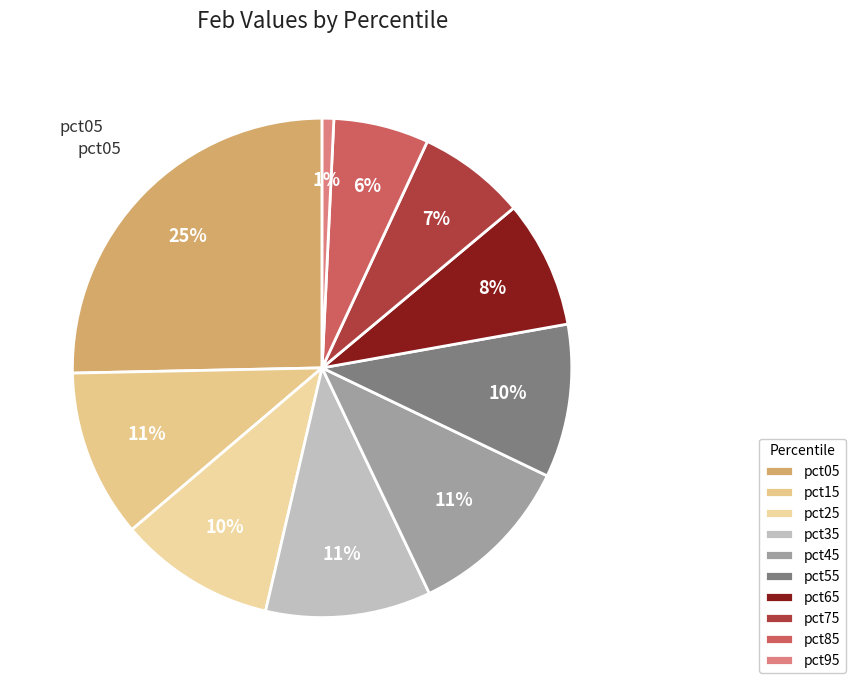

To the nearest percent, what portion does pct65 represent?

8%